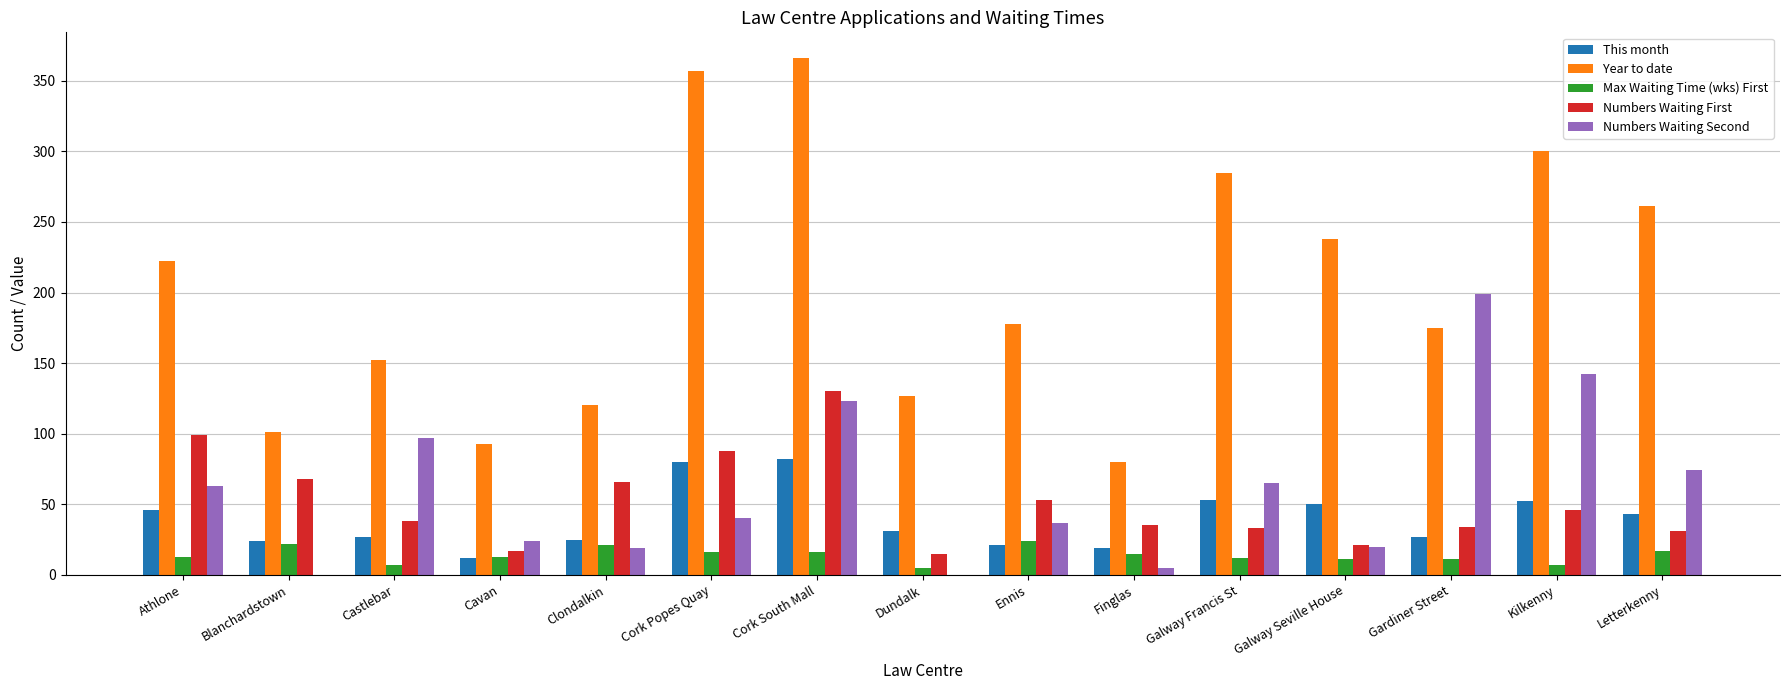

Read the Numbers Waiting Second value at Ennis.

37